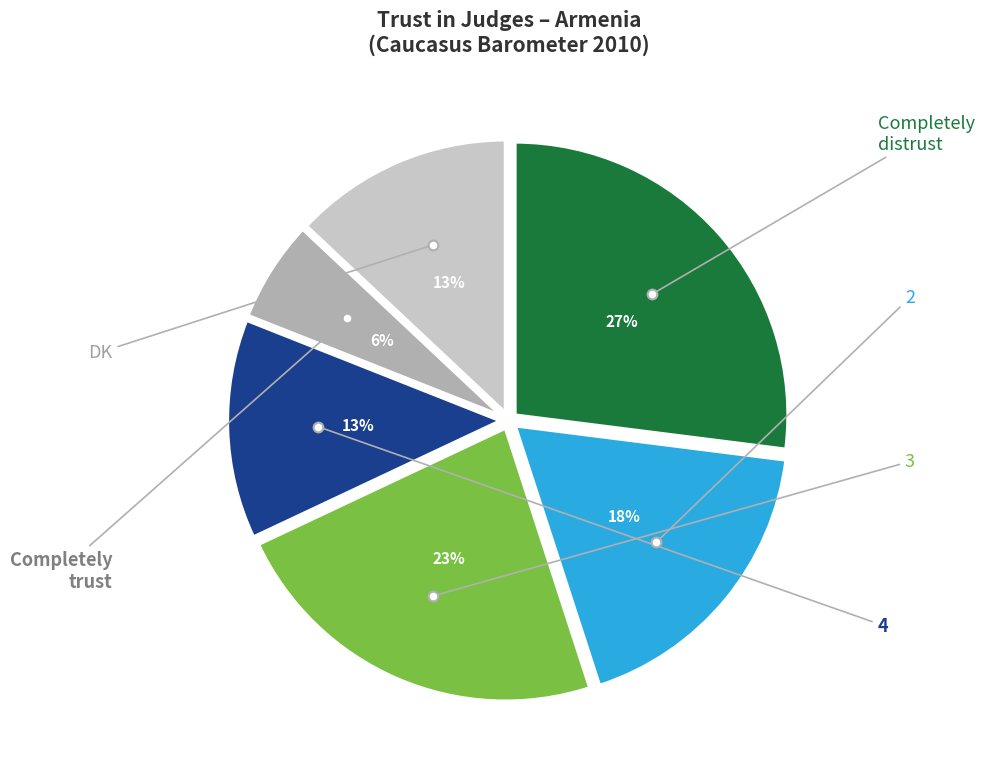

To the nearest percent, what is the difference between the largest and smallest slice percentages?

21%